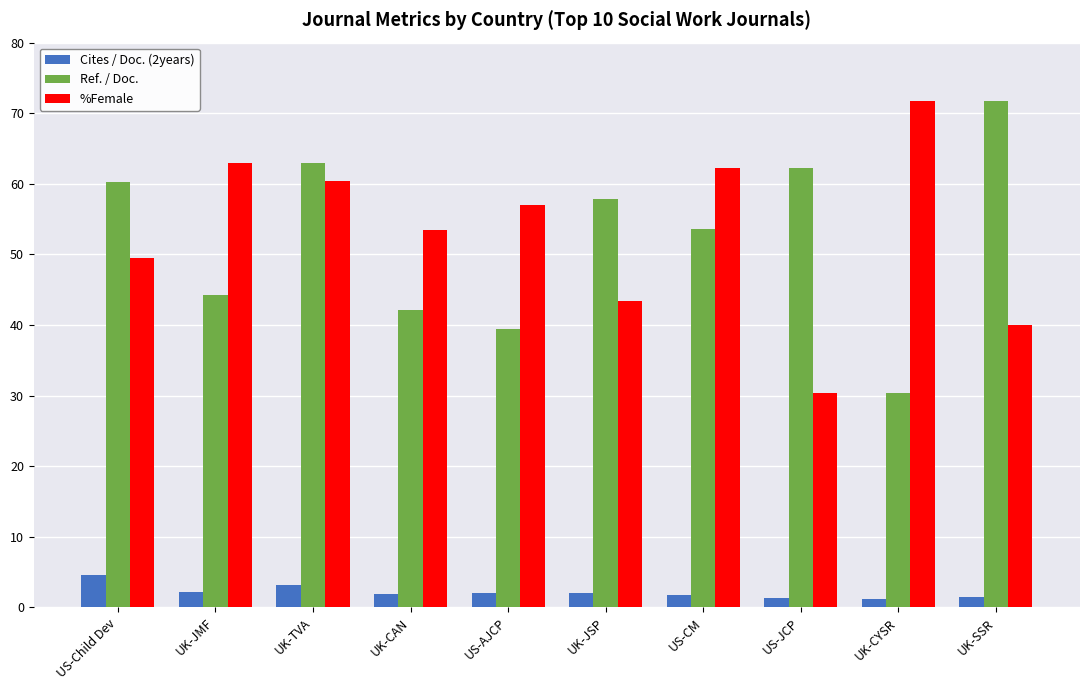

At which category is the sum across all series the highest?

UK-TVA